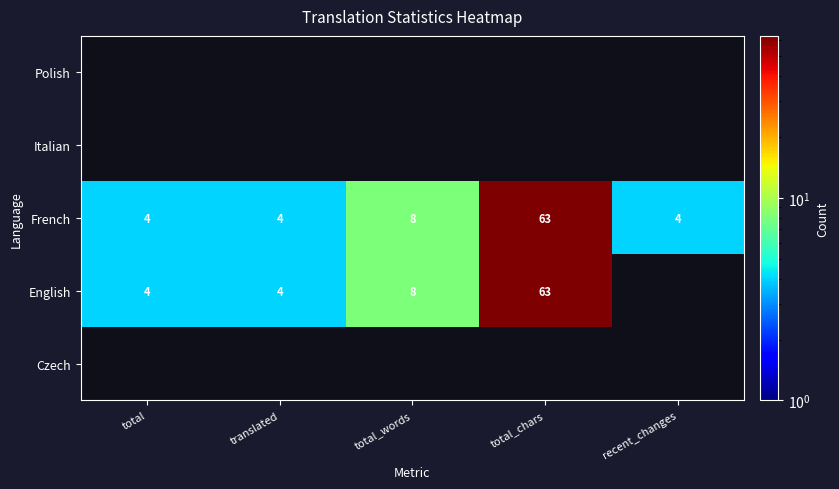

What is the approximate value of French at translated?

4